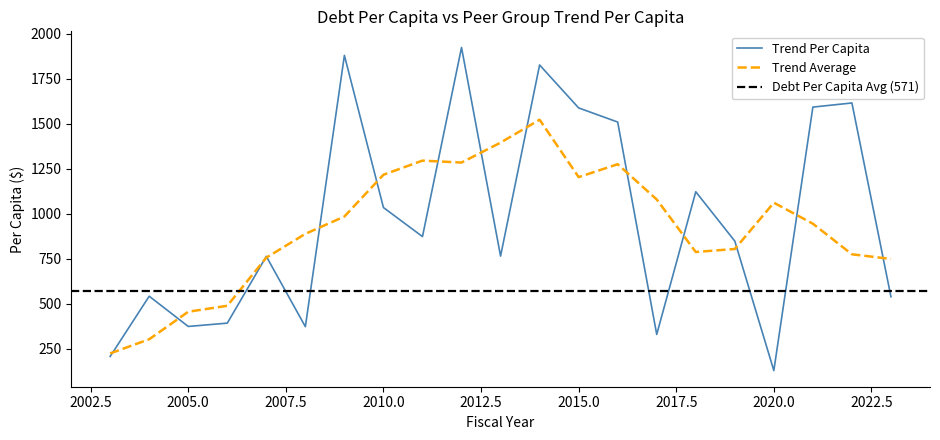

Reading left to right, what are all the values shown in this chart?

2003=208.3	2004=542.7	2005=374.8	2006=393.2	2007=763.8	2008=373.6	2009=1879.6	2010=1034.9	2011=873.7	2012=1923.5	2013=765.4	2014=1826.4	2015=1587.9	2016=1509.6	2017=330.5	2018=1122.6	2019=848.7	2020=129.9	2021=1592.6	2022=1615.5	2023=539.5